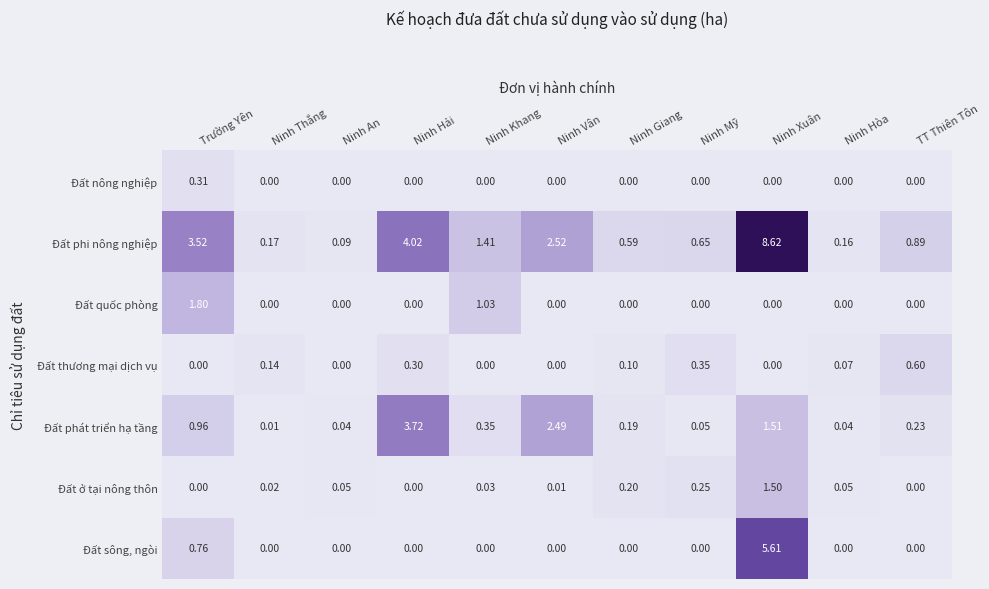

Rank the series by their maximum value, from lowest to highest.

Đất nông nghiệp, Đất thương mại dịch vụ, Đất ở tại nông thôn, Đất quốc phòng, Đất phát triển hạ tầng, Đất sông, ngòi, Đất phi nông nghiệp